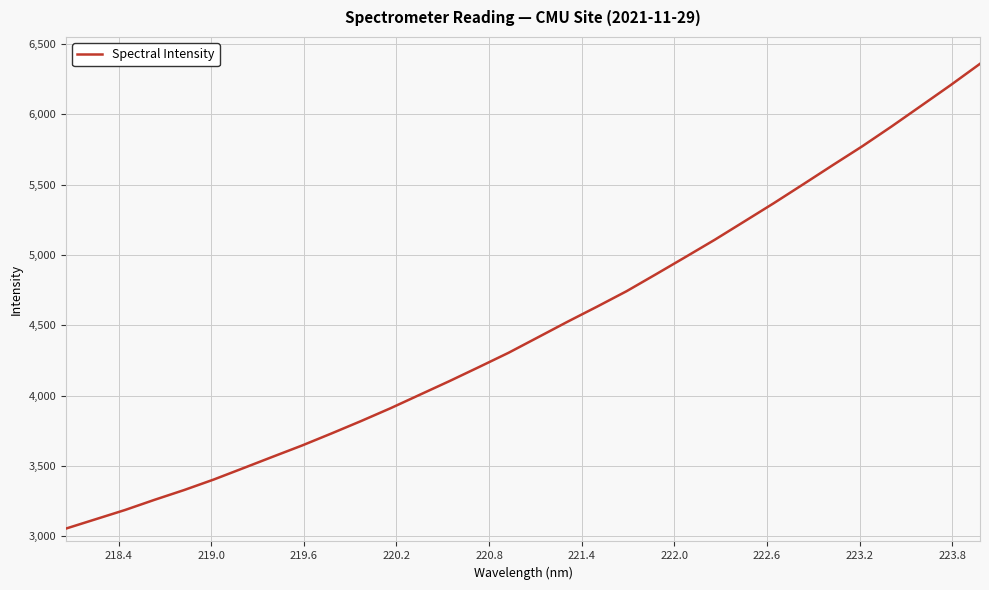

What is the difference between the maximum and minimum values?

3302.5